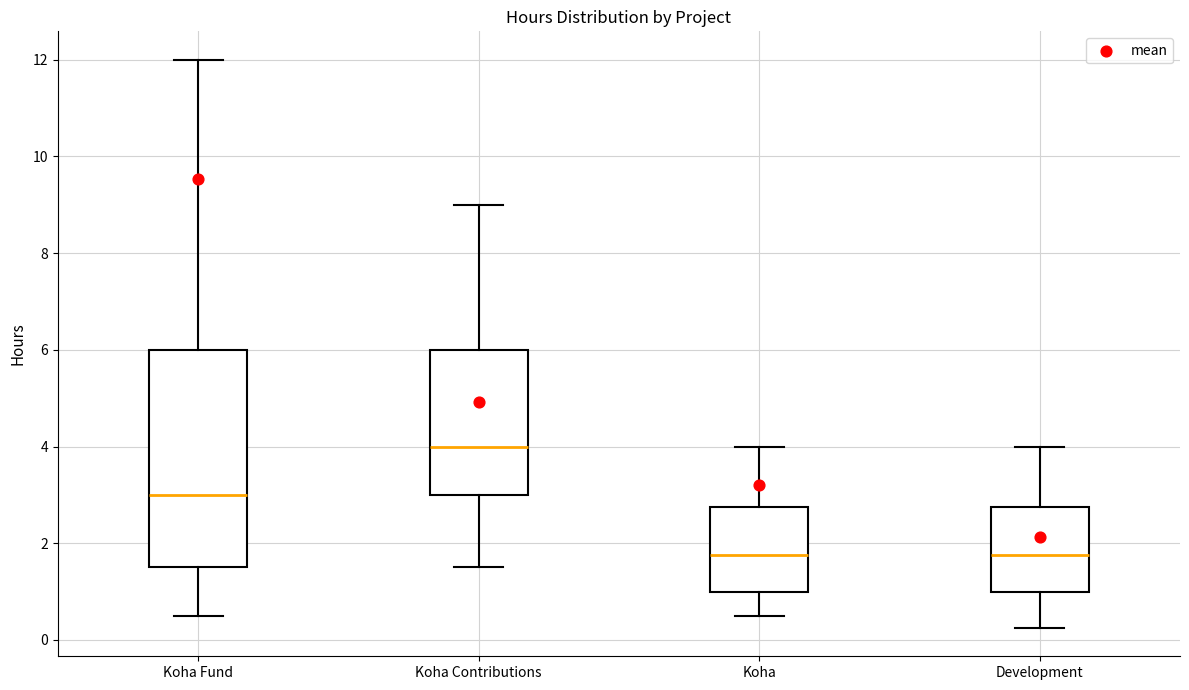

Which box's median line is the highest?

Koha Contributions